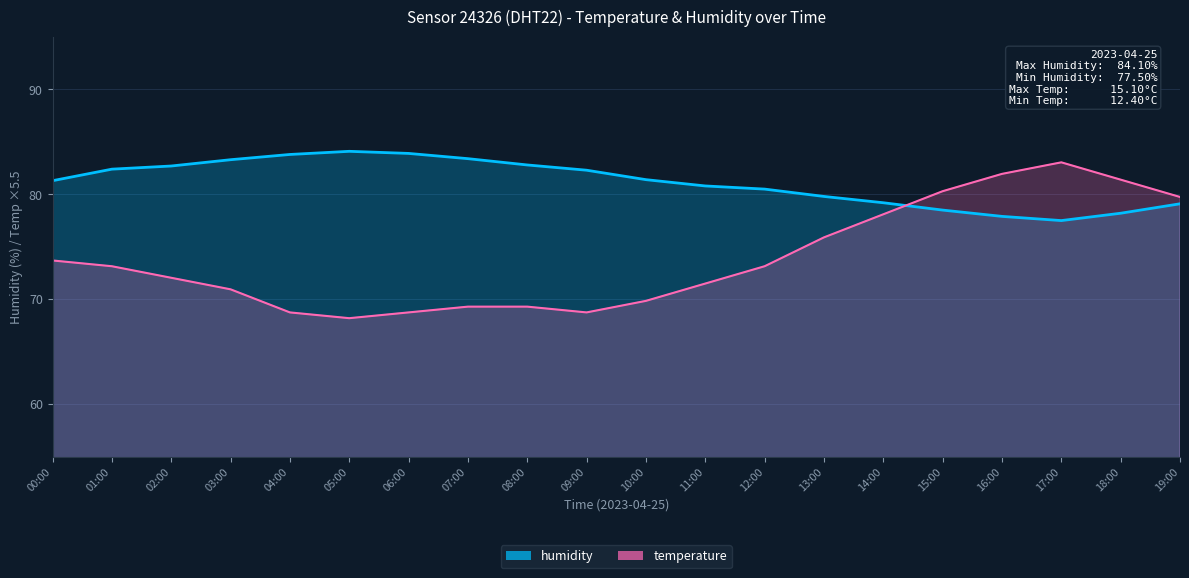

What are all the series names shown in the legend?

temperature, humidity